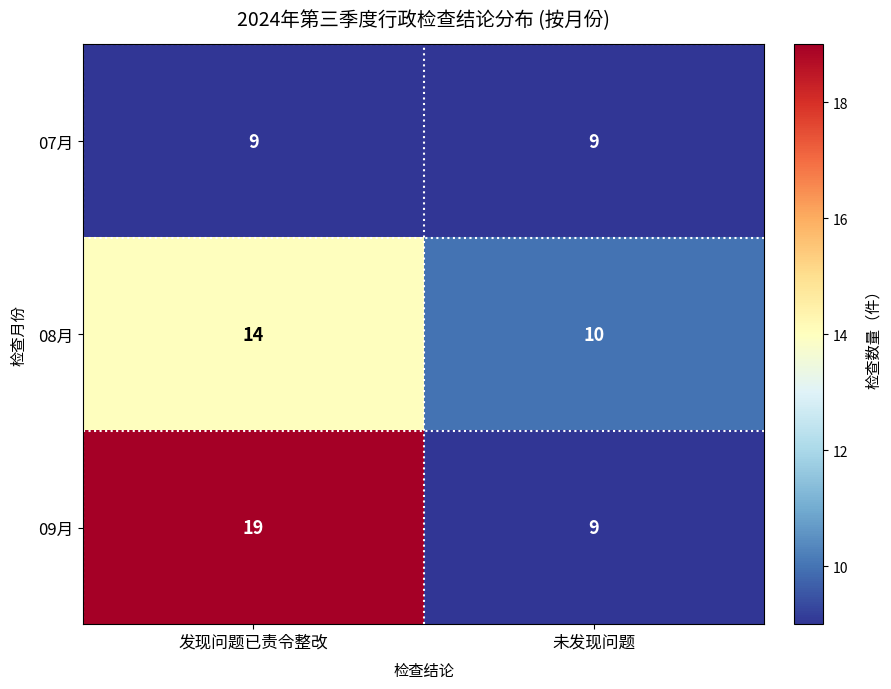

Reading right to left, transcribe all the data shown in this chart.

07月: 未发现问题=9	发现问题已责令整改=9
08月: 未发现问题=10	发现问题已责令整改=14
09月: 未发现问题=9	发现问题已责令整改=19